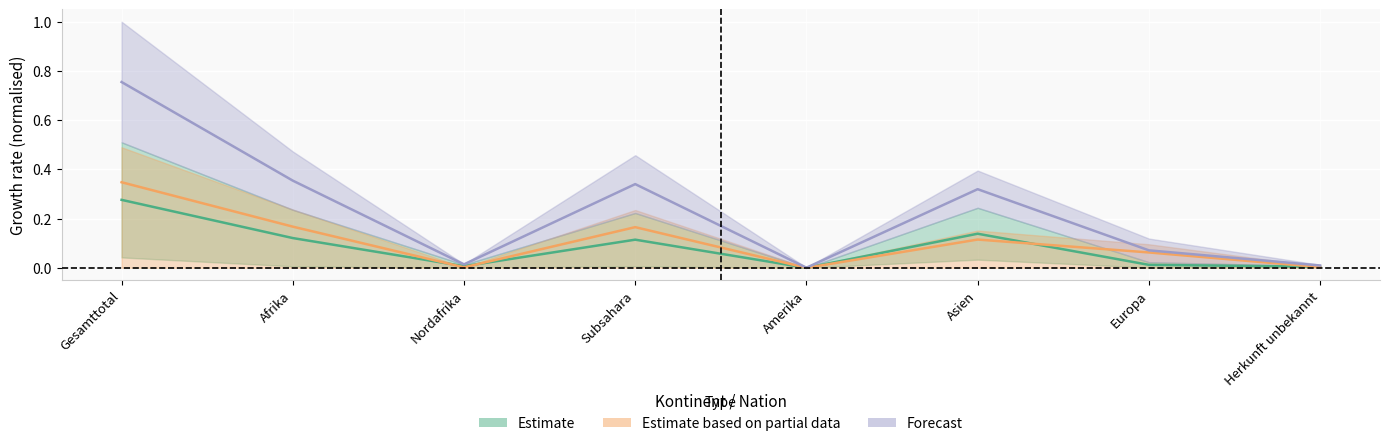

What is the difference between the maximum and minimum values in the Asylsuchende Erwerbsfaehig series?

0.3